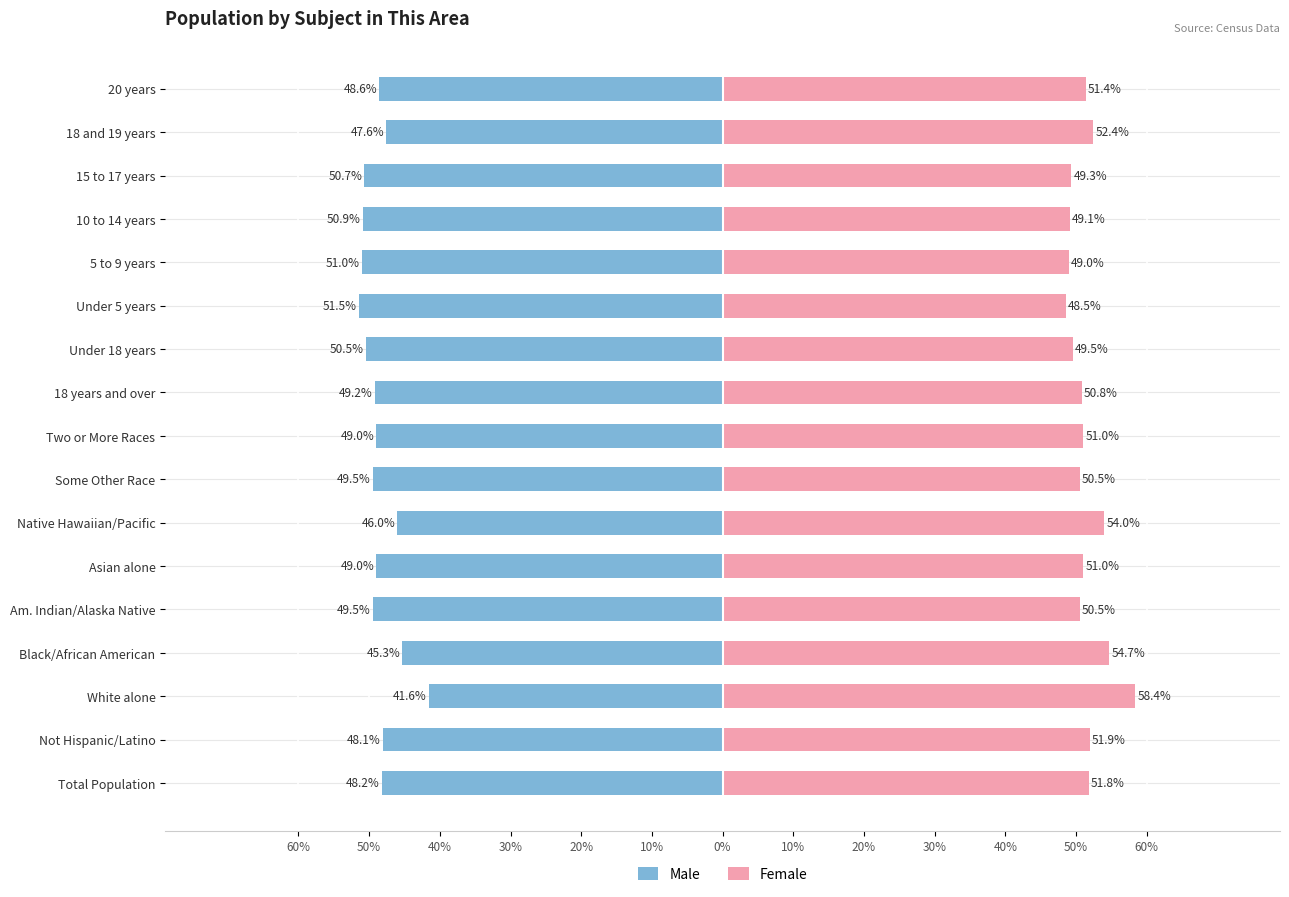

What is the minimum value for Male?

-51.5